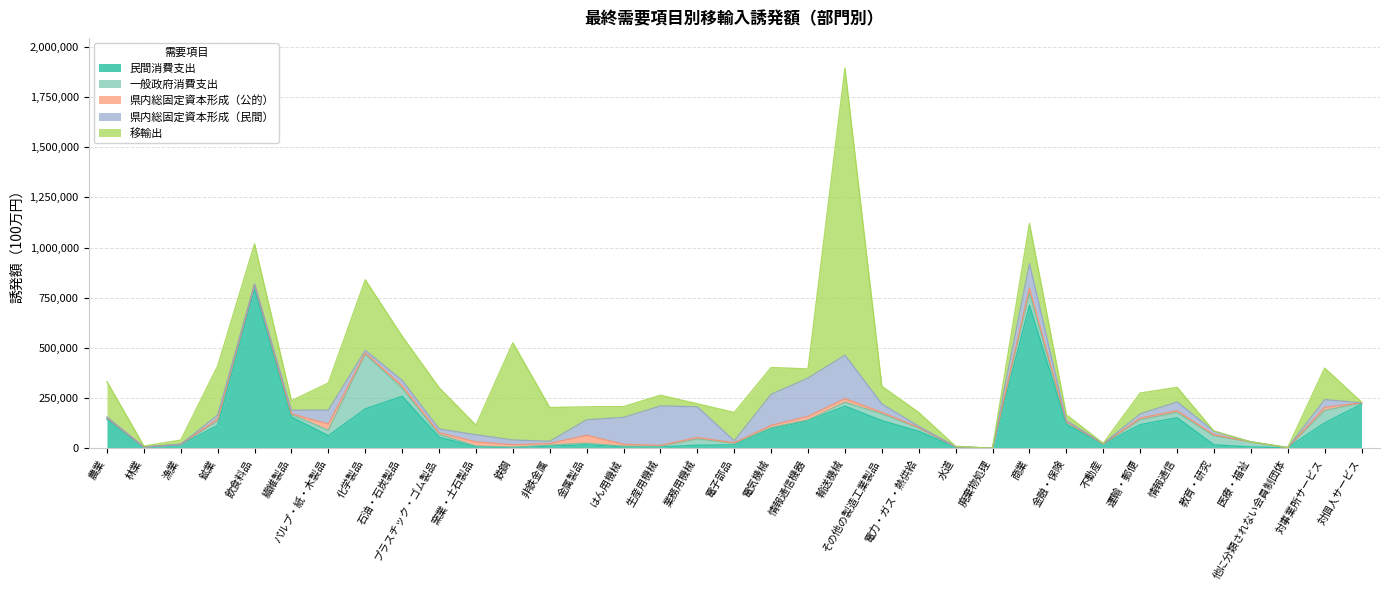

True or false: 県内総固定資本形成（公的） has a value of 3 at 漁業.

False